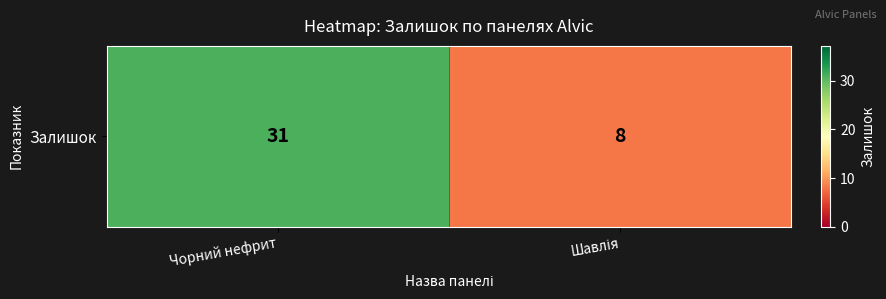

At which category does the chart reach its peak across all series?

Чорний нефрит